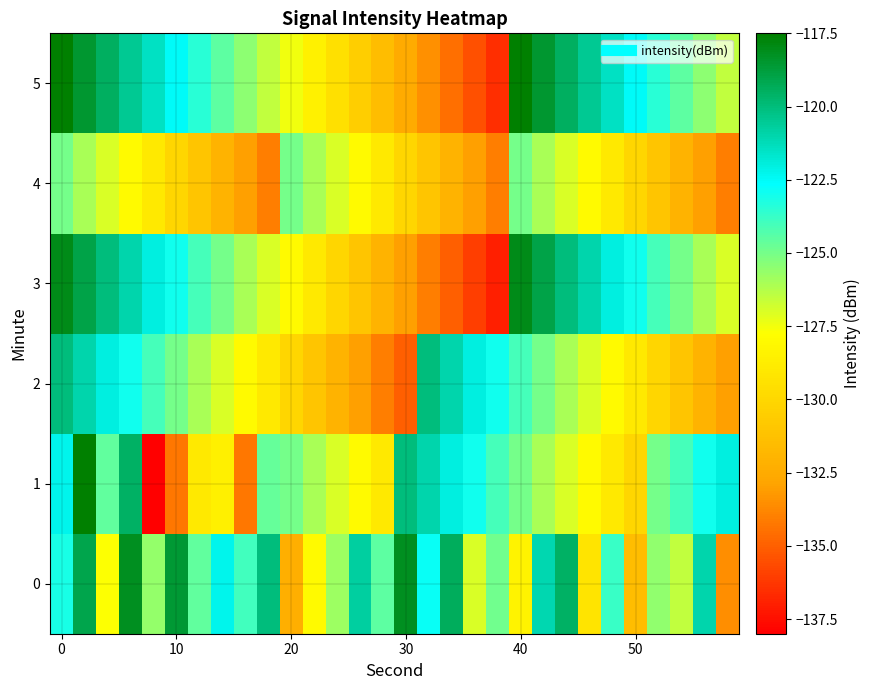

Reading left to right, what are all the values shown in this chart?

0: -123.1	-119.0	-127.7	-118.2	-125.6	-118.6	-124.6	-122.3	-124.0	-120.0	-132.2	-128.0	-125.8	-120.7	-124.5	-118.2	-122.8	-119.3	-127.0	-124.9	-128.4	-121.1	-119.6	-129.2	-123.8	-131.5	-125.6	-126.5	-121.0	-133.5
1: -122.3	-117.5	-124.6	-119.5	-138.1	-134.3	-129.0	-128.6	-134.3	-124.7	-125.0	-126.0	-127.0	-128.0	-129.0	-120.0	-121.0	-122.0	-123.0	-124.0	-125.0	-126.0	-127.0	-128.0	-129.0	-130.0	-125.0	-124.0	-123.0	-122.0
2: -120.0	-121.0	-122.0	-123.0	-124.0	-125.0	-126.0	-127.0	-128.0	-129.0	-130.0	-131.0	-132.0	-133.0	-134.0	-135.0	-120.0	-121.0	-122.0	-123.0	-124.0	-125.0	-126.0	-127.0	-128.0	-129.0	-130.0	-131.0	-132.0	-133.0
3: -118.0	-119.0	-120.0	-121.0	-122.0	-123.0	-124.0	-125.0	-126.0	-127.0	-128.0	-129.0	-130.0	-131.0	-132.0	-133.0	-134.0	-135.0	-136.0	-137.0	-118.0	-119.0	-120.0	-121.0	-122.0	-123.0	-124.0	-125.0	-126.0	-127.0
4: -125.0	-126.0	-127.0	-128.0	-129.0	-130.0	-131.0	-132.0	-133.0	-134.0	-125.0	-126.0	-127.0	-128.0	-129.0	-130.0	-131.0	-132.0	-133.0	-134.0	-125.0	-126.0	-127.0	-128.0	-129.0	-130.0	-131.0	-132.0	-133.0	-134.0
5: -117.5	-118.5	-119.5	-120.5	-121.5	-122.5	-123.5	-124.5	-125.5	-126.5	-127.5	-128.5	-129.5	-130.5	-131.5	-132.5	-133.5	-134.5	-135.5	-136.5	-117.5	-118.5	-119.5	-120.5	-121.5	-122.5	-123.5	-124.5	-125.5	-126.5